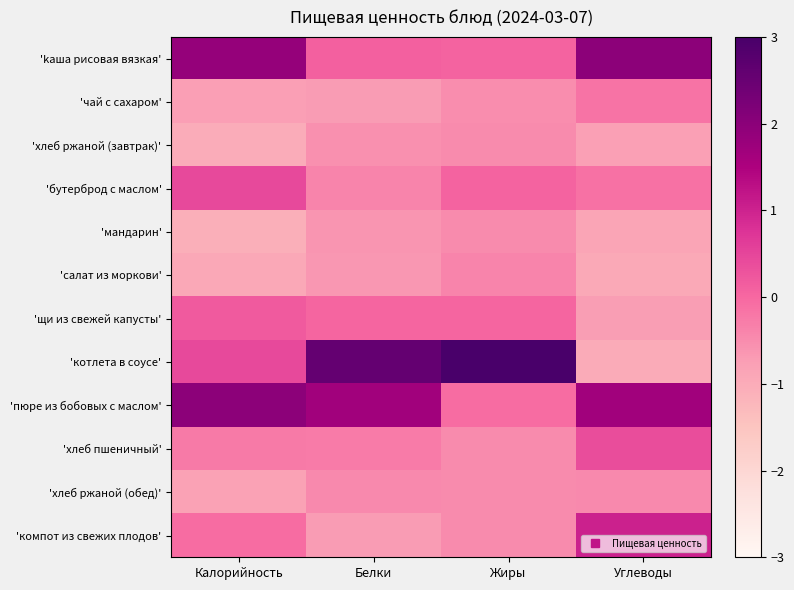

What is the maximum value shown in the chart?

3.2